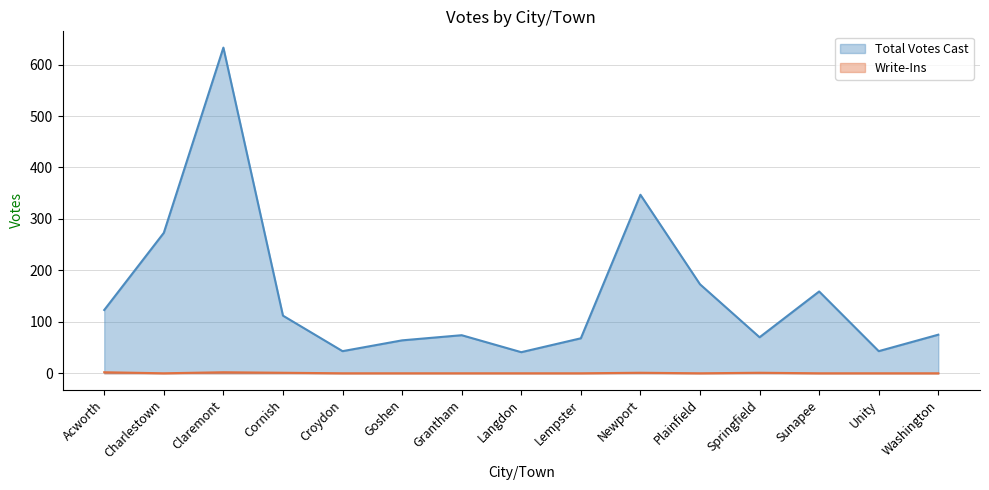

Where is Write-Ins nearest to the value 1?

Cornish